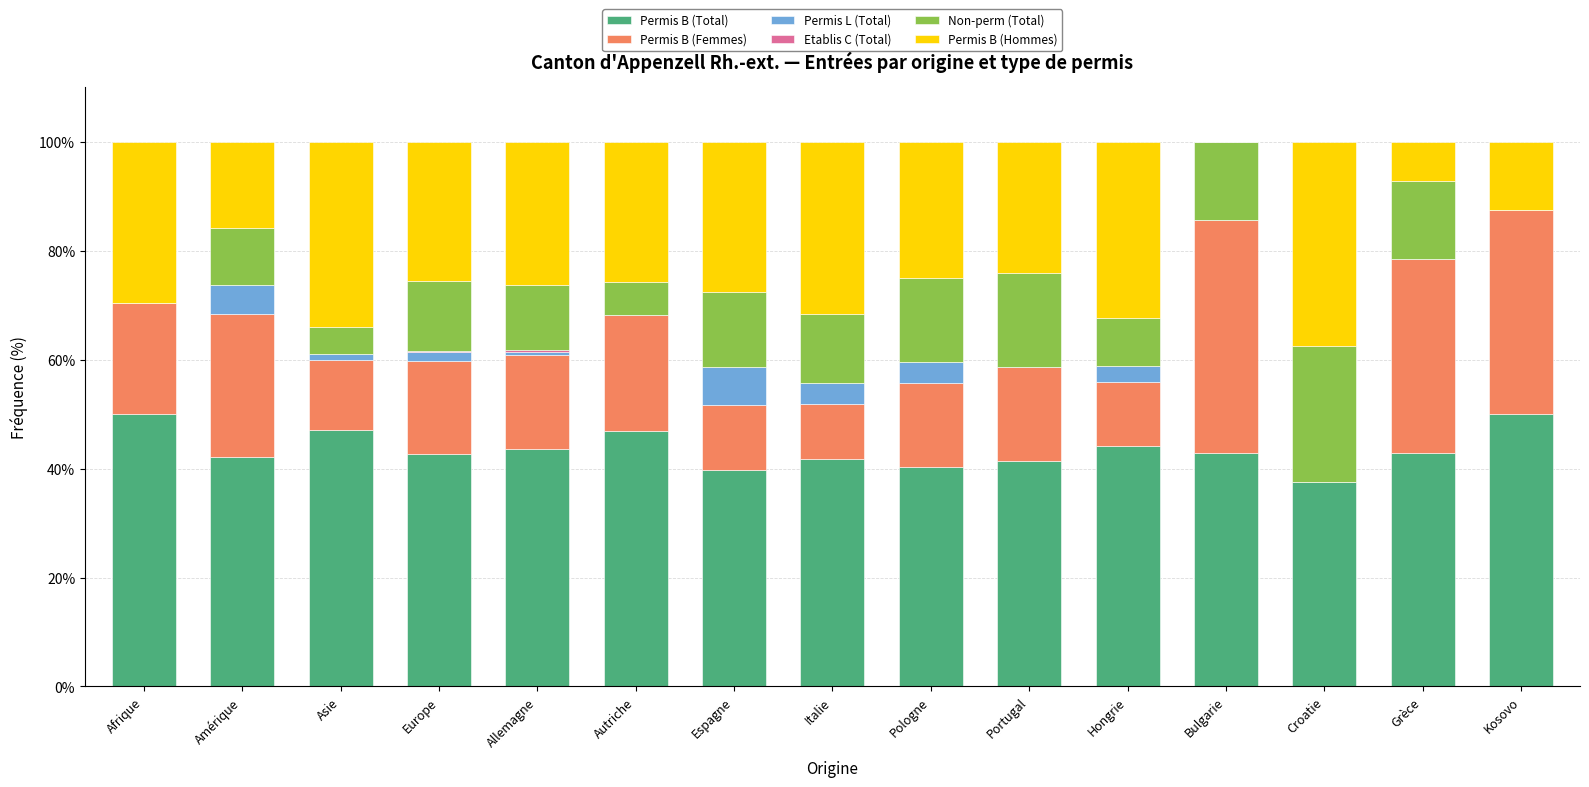

What is the maximum value for Permis B (Total)?

50.0